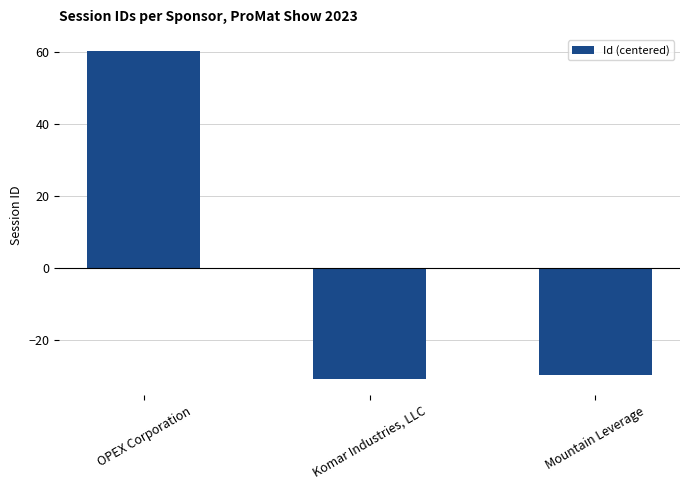

How many negative values are there?

2